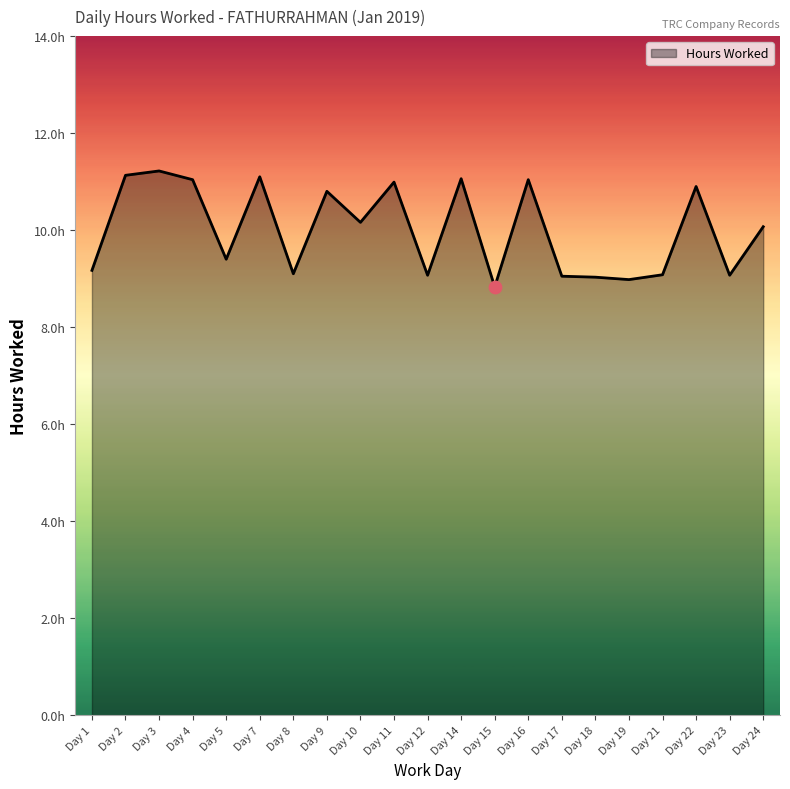

What is the change in value from Day 11 to Day 23?

-1.9